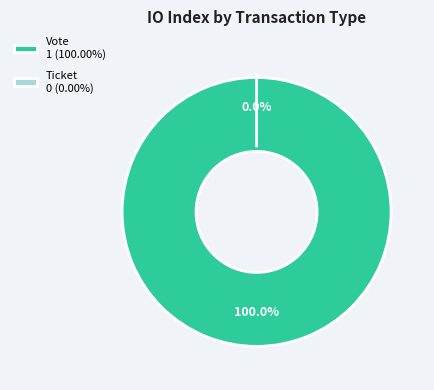

Is Vote the majority of the pie?

Yes